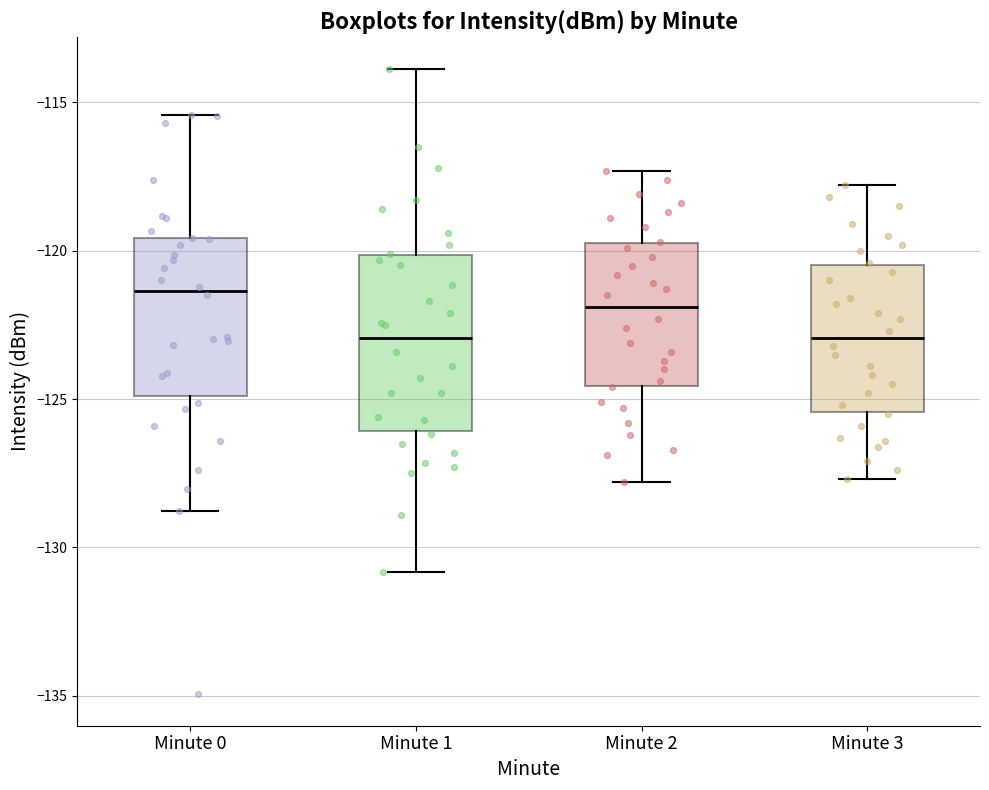

Reading left to right, read every box against the y-axis: the position of its median line, the range the box covers, and the ends of its whiskers. The values are not printed on the chart, so give them approximately, as read against the axis.

Minute 0: median -121.5, box -125.0 to -119.5, whiskers -129.0 to -115.5
Minute 1: median -123.0, box -126.0 to -120.0, whiskers -131.0 to -114.0
Minute 2: median -122.0, box -124.5 to -119.5, whiskers -128.0 to -117.5
Minute 3: median -123.0, box -125.5 to -120.5, whiskers -127.5 to -118.0